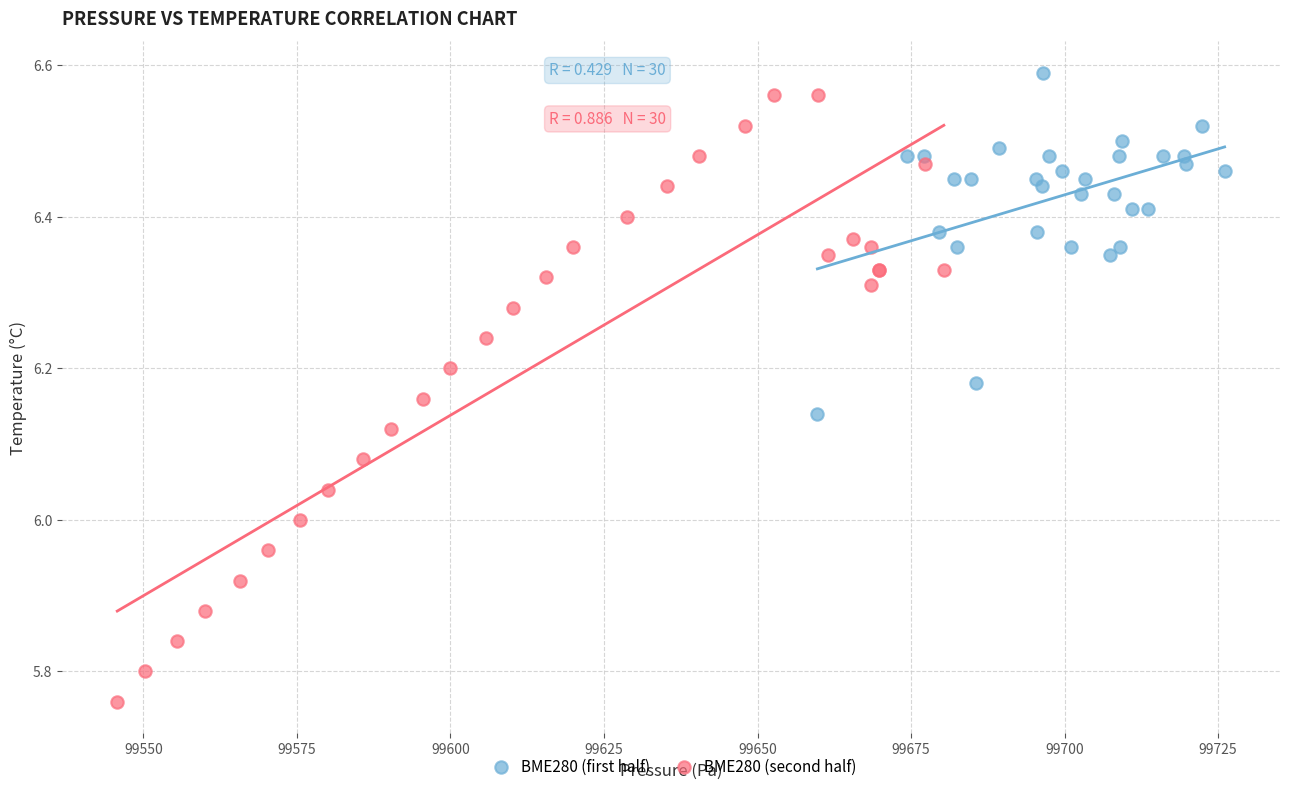

Which series reaches the maximum Y coordinate?

BME280 (first half)